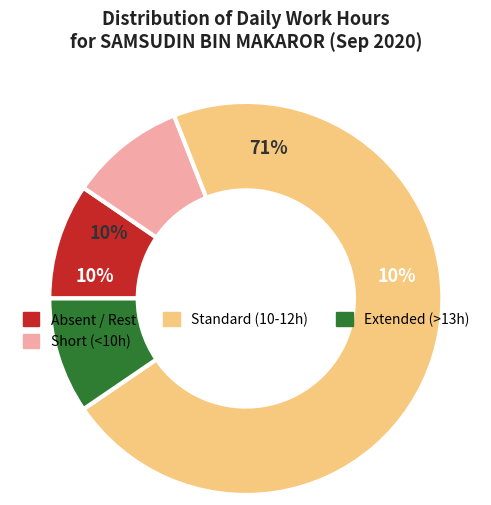

Do 1 and 7 together represent more than half of the pie?

No